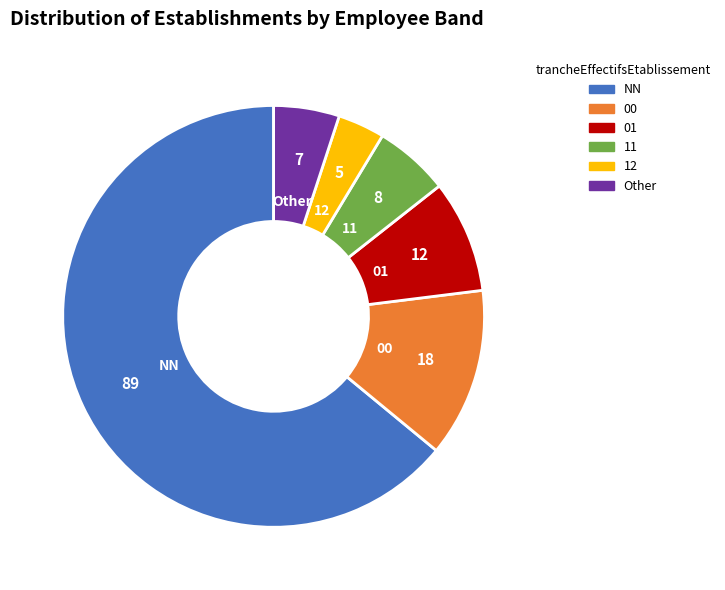

Which category accounts for the majority?

NN